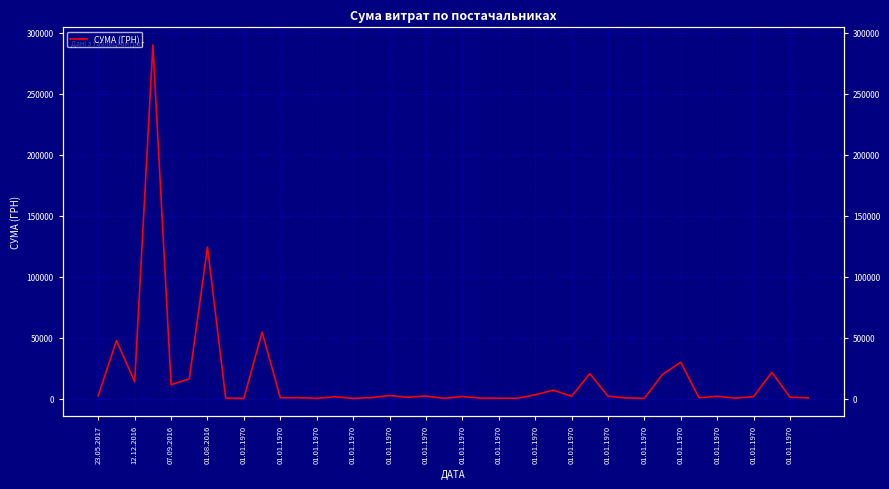

What is the average value?

17101.6